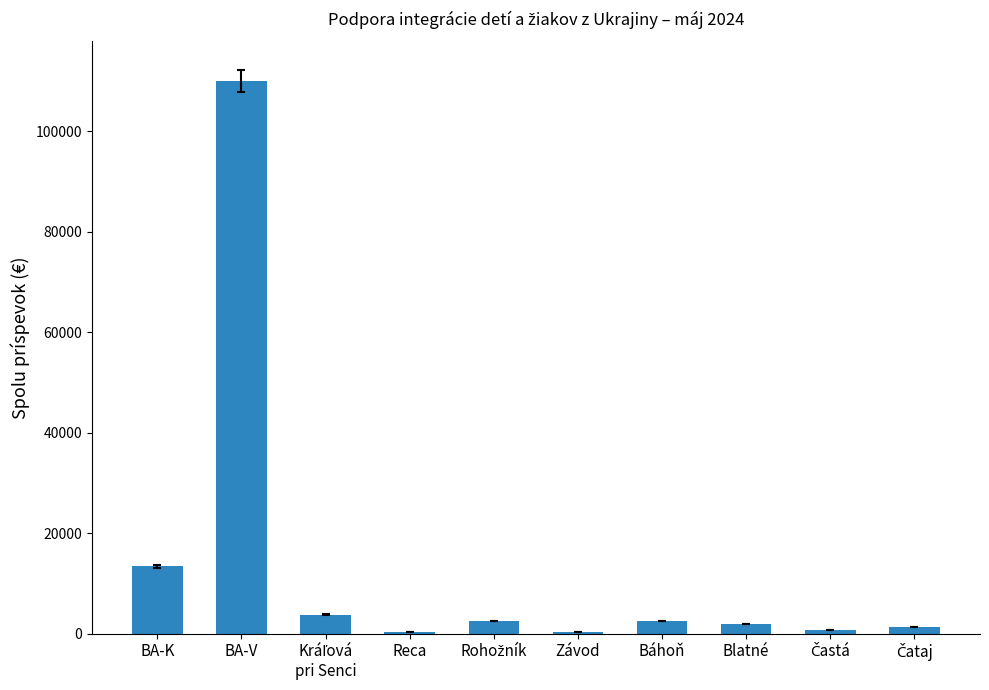

Which category has the highest value across all series?

BA-V